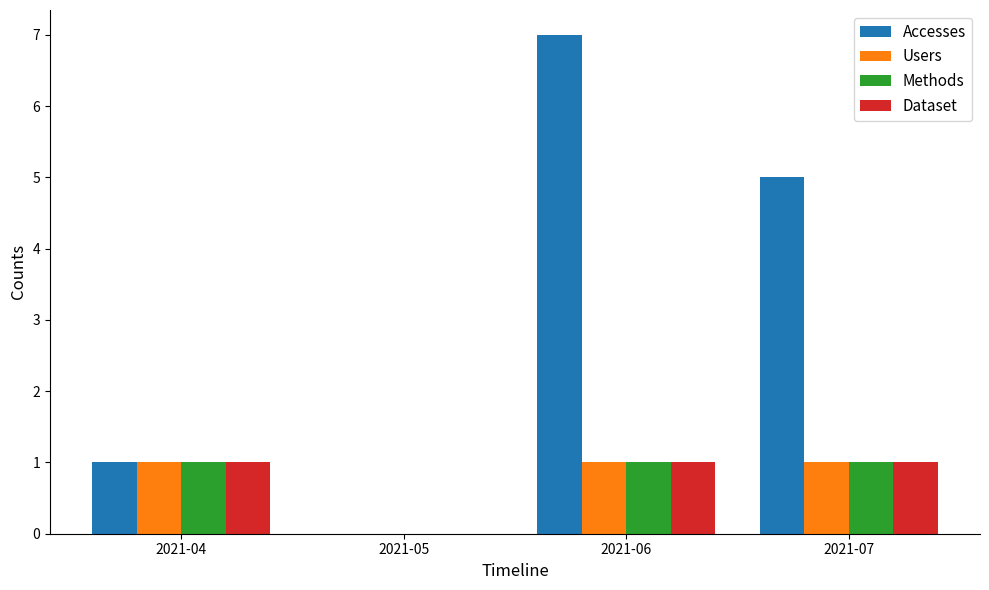

Which category has the highest value across all series?

2021-06